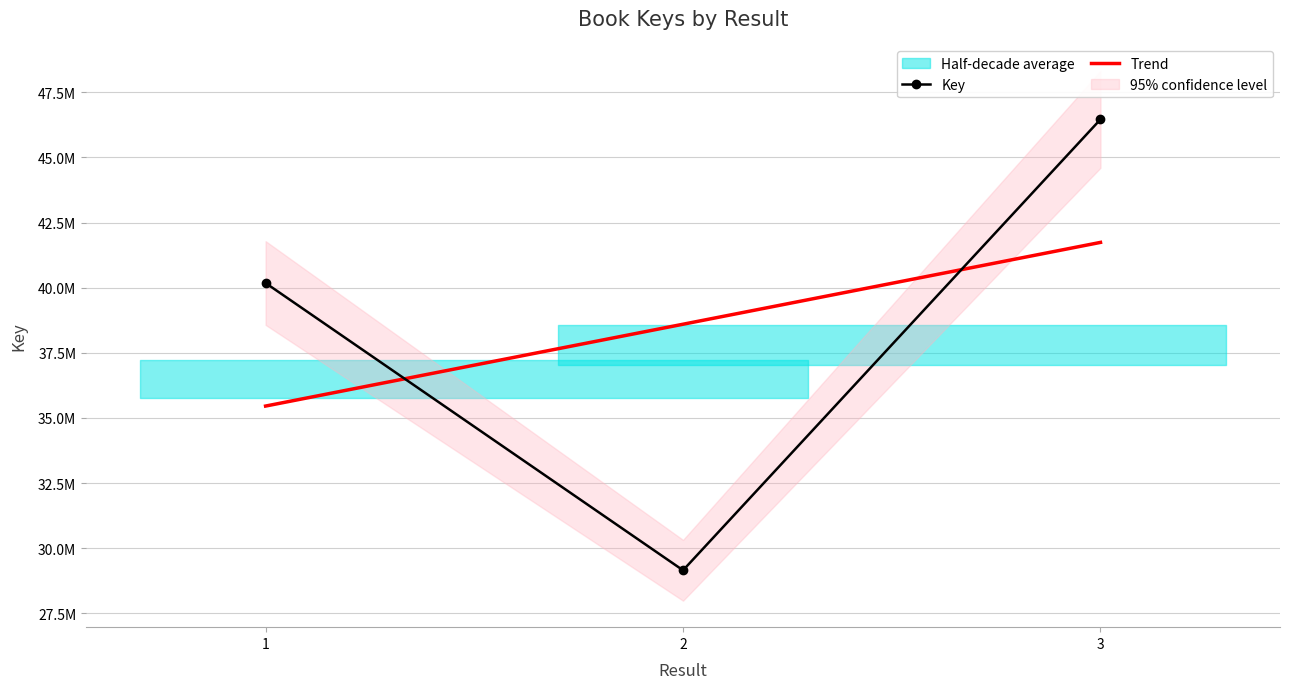

The value at 1 is 40179977. True or false?

True